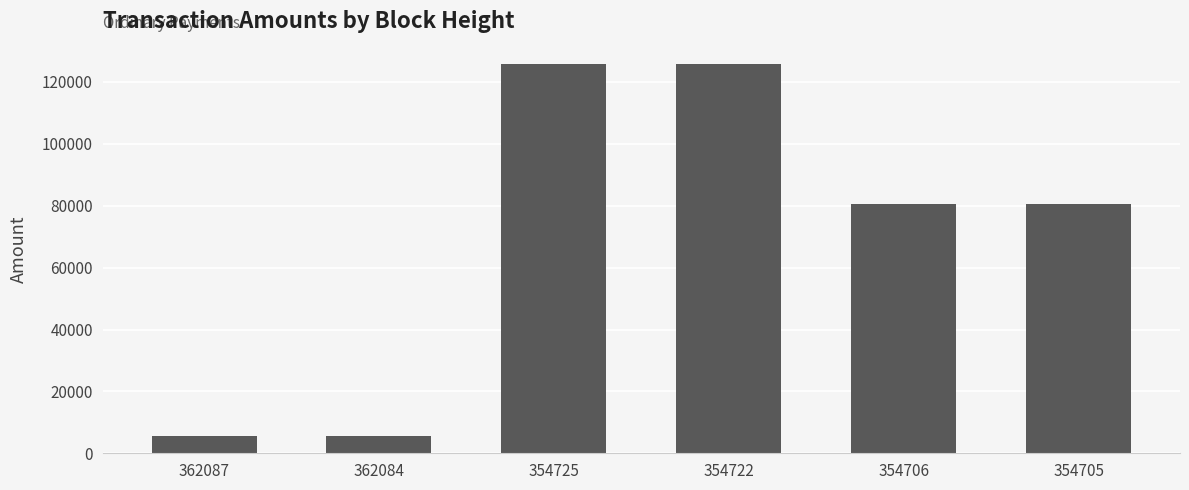

What is the minimum value shown in the chart?

5475.7